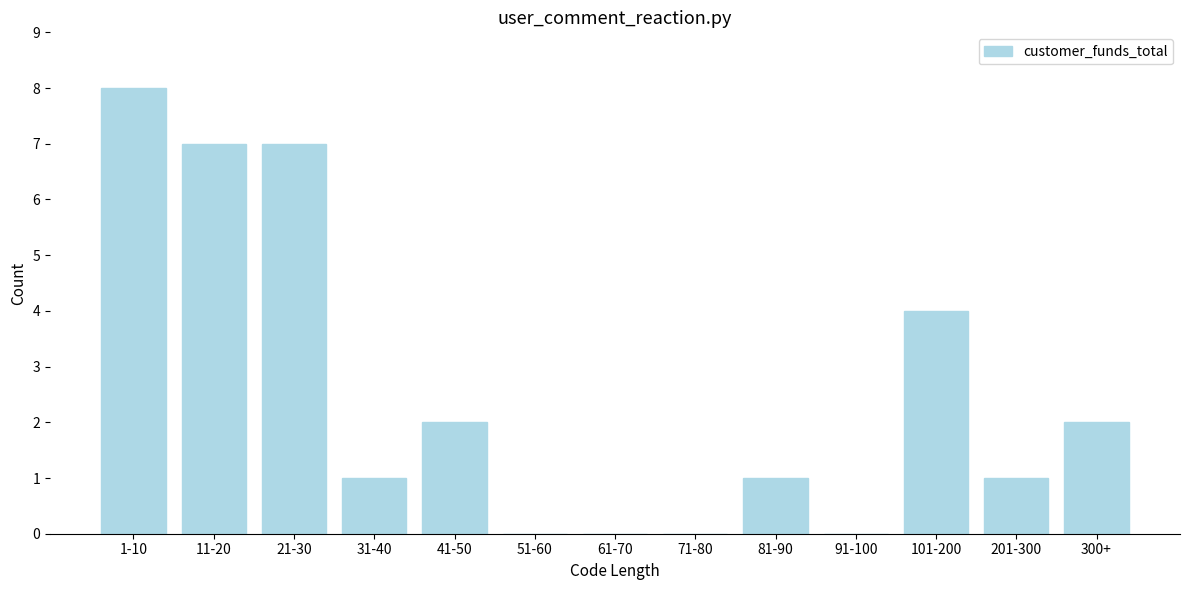

Reading left to right, what are all the values shown in this chart?

1-10=8	11-20=7	21-30=7	31-40=1	41-50=2	51-60=0	61-70=0	71-80=0	81-90=1	91-100=0	101-200=4	201-300=1	300+=2